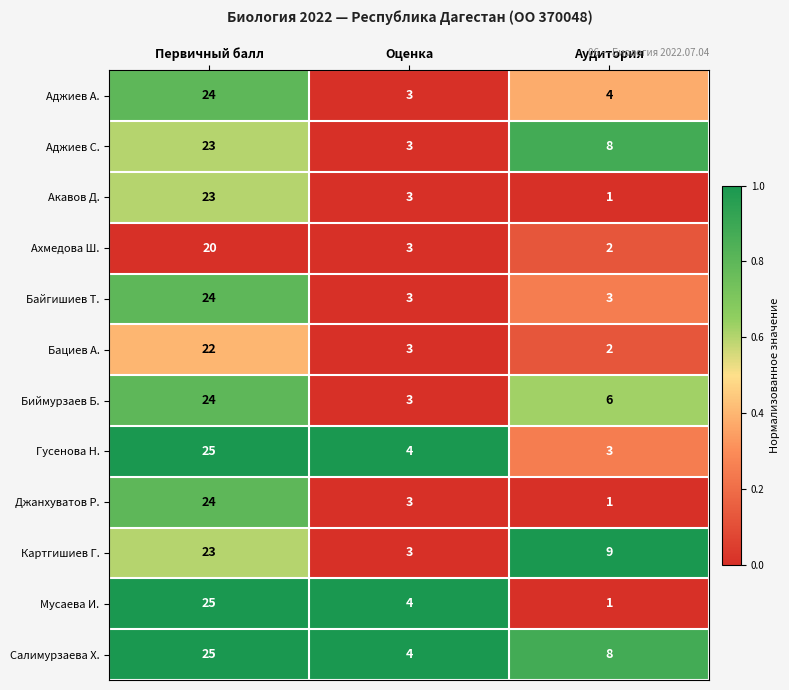

Count the number of categories in the chart.

3